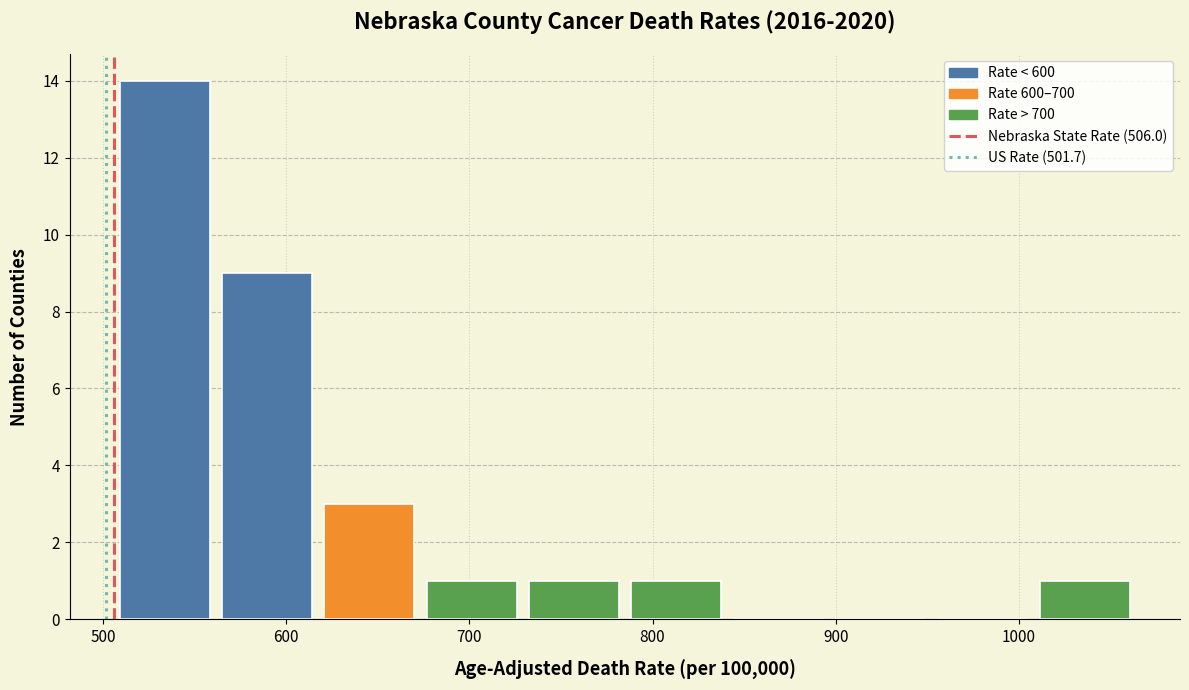

Which range on the x-axis has the tallest bar?

510 to 560